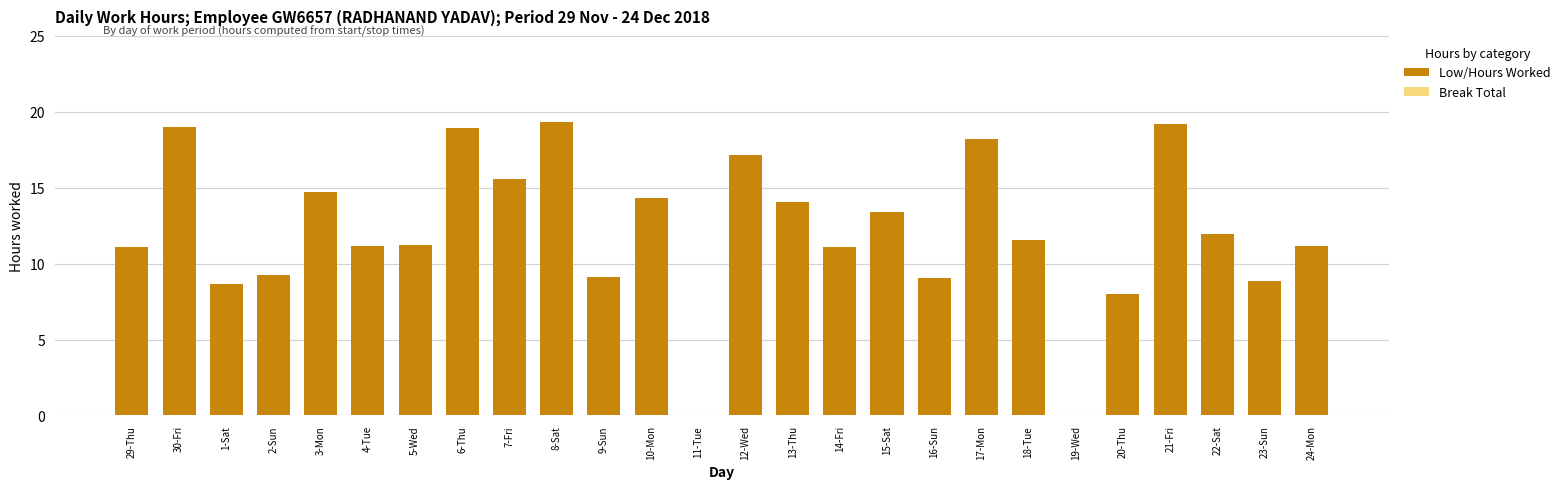

What is the greatest value displayed?

19.3